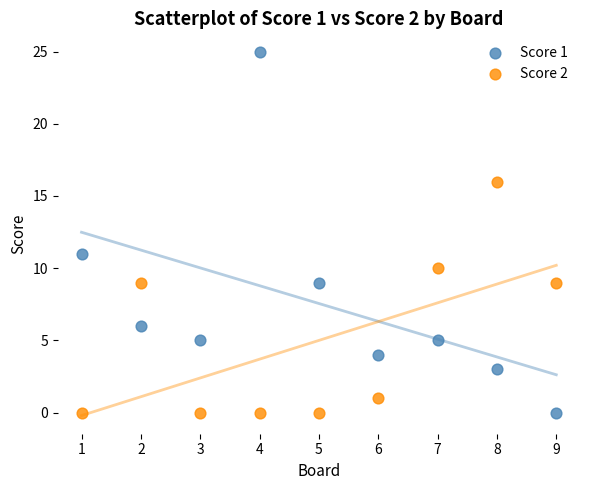

Which series reaches the maximum Y coordinate?

Score 1